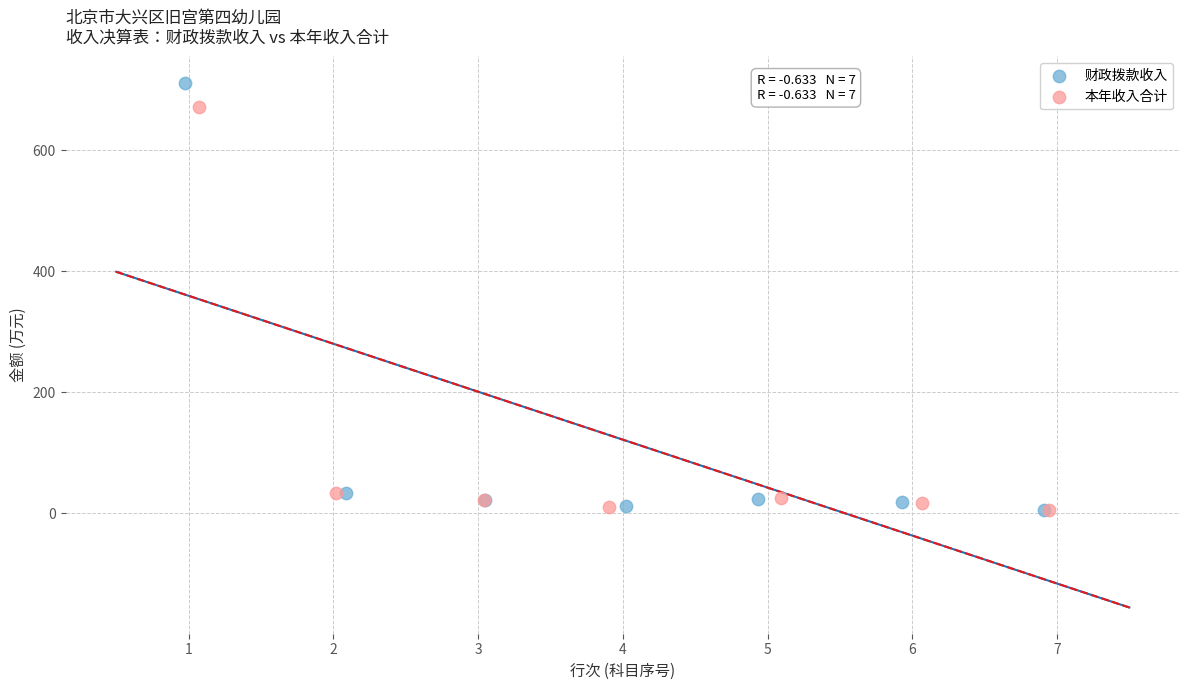

Which series has the widest spread of Y values?

财政拨款收入